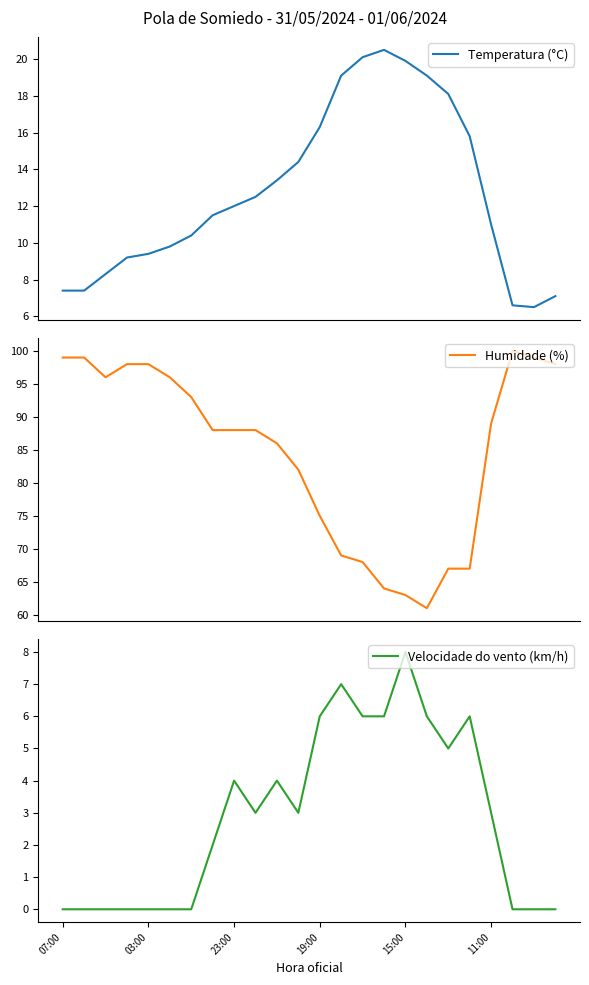

Between 13 and 19, which is larger?

13